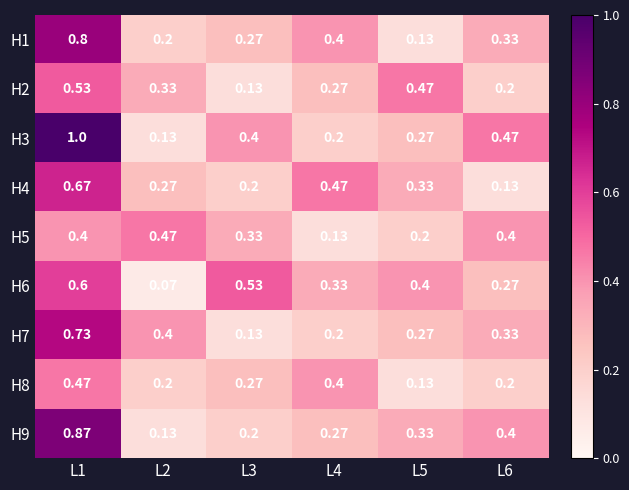

Is the value of H8 at L5 greater than the value of H2 at L1?

No